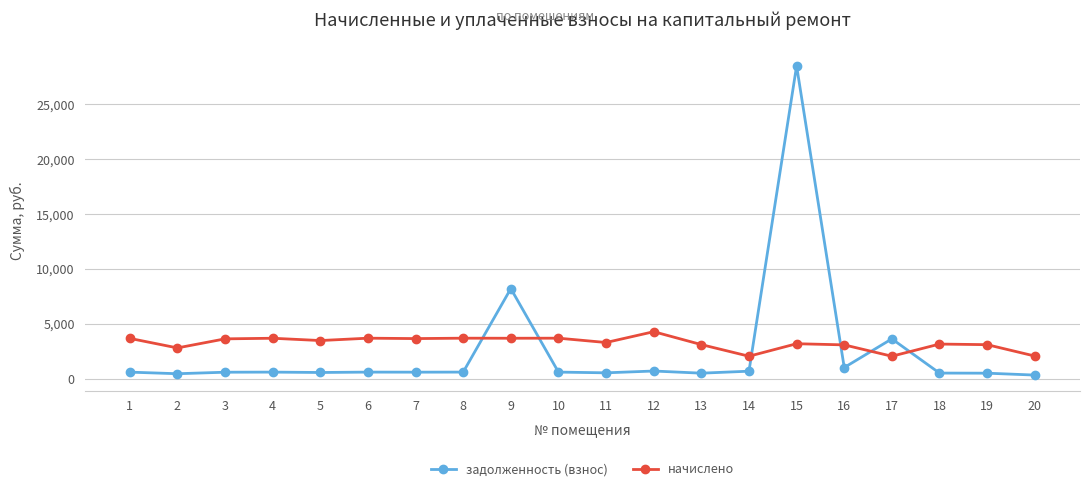

What is the difference between the second highest and minimum values in the задолженность (взнос) series?

7873.6